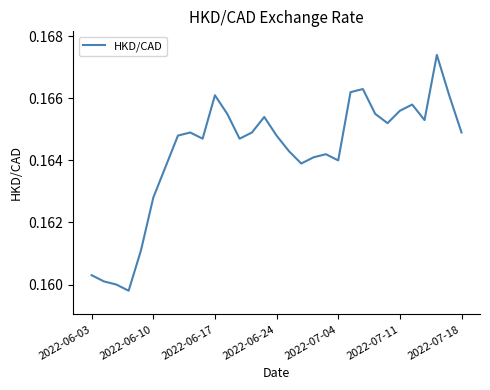

What is the smallest value displayed?

0.2